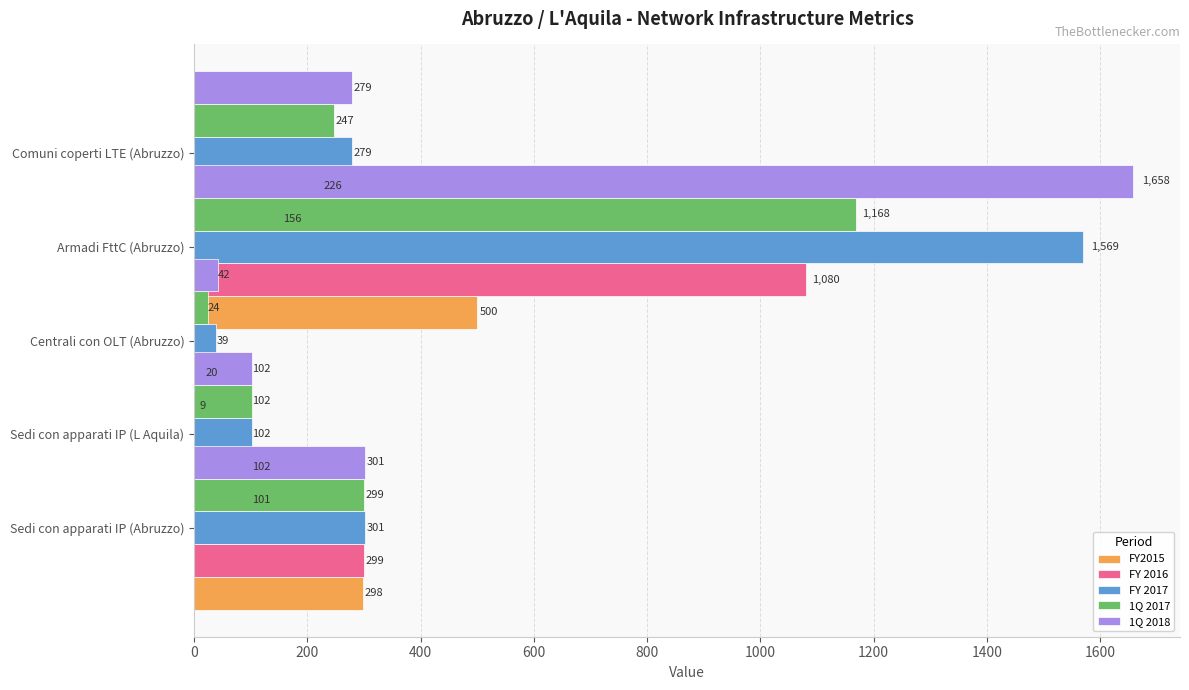

What value does the FY 2016 series have at Sedi con apparati IP (L Aquila)?

102